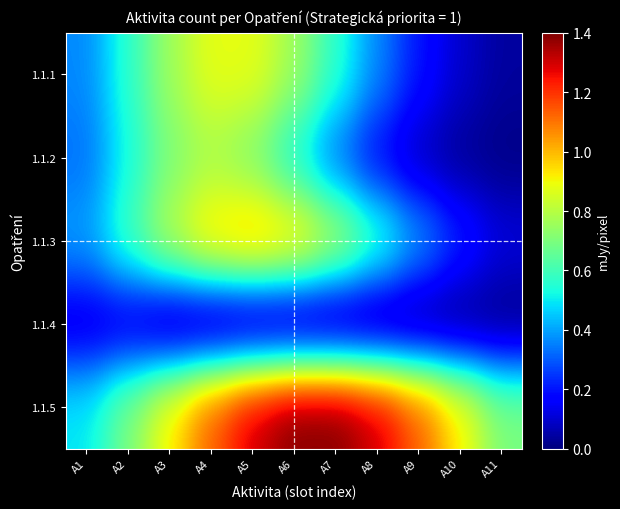

Rank the series at A10 from lowest to highest value.

1.1.4, 1.1.2, 1.1.1, 1.1.3, 1.1.5